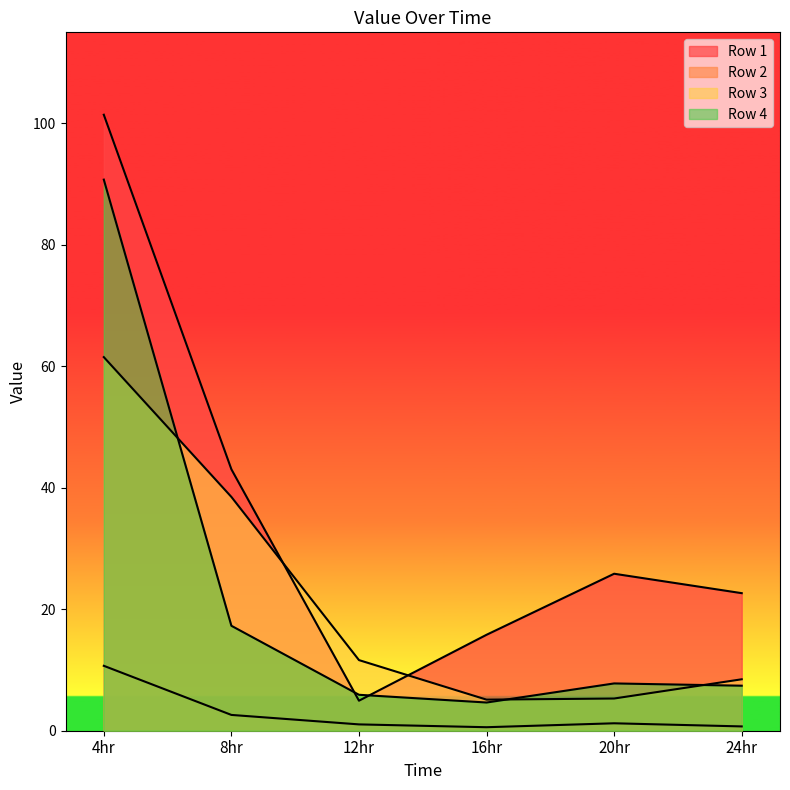

Which has a higher value, 4hr or 8hr?

4hr